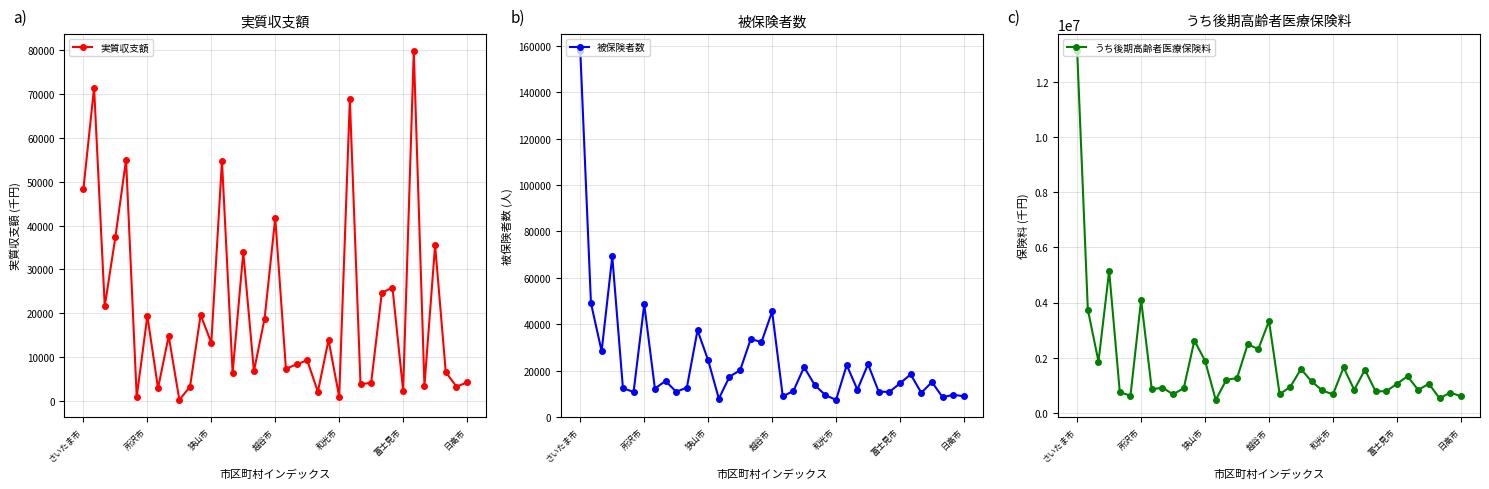

True or false: 被保険者数 and うち後期高齢者医療保険料 cross at least once.

False